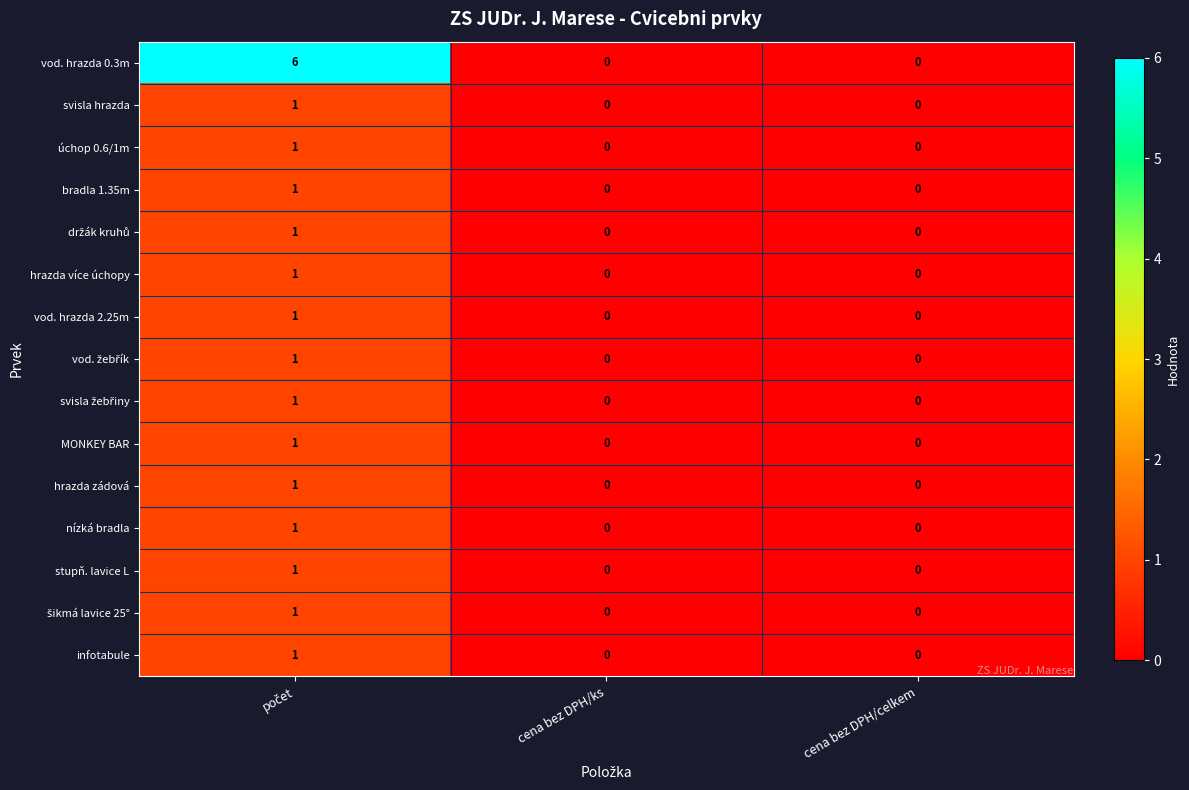

Which series has the widest spread of values?

vod. hrazda 0.3m